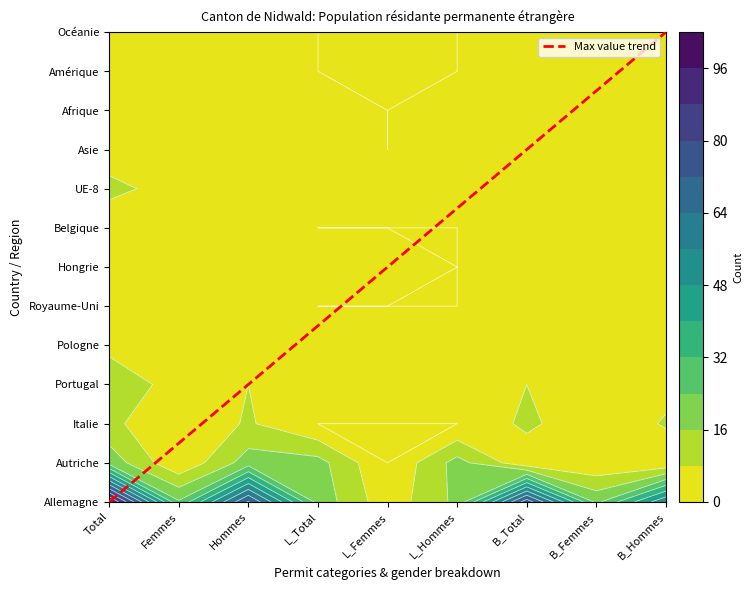

True or false: the data shows 6 at L_Femmes.

False